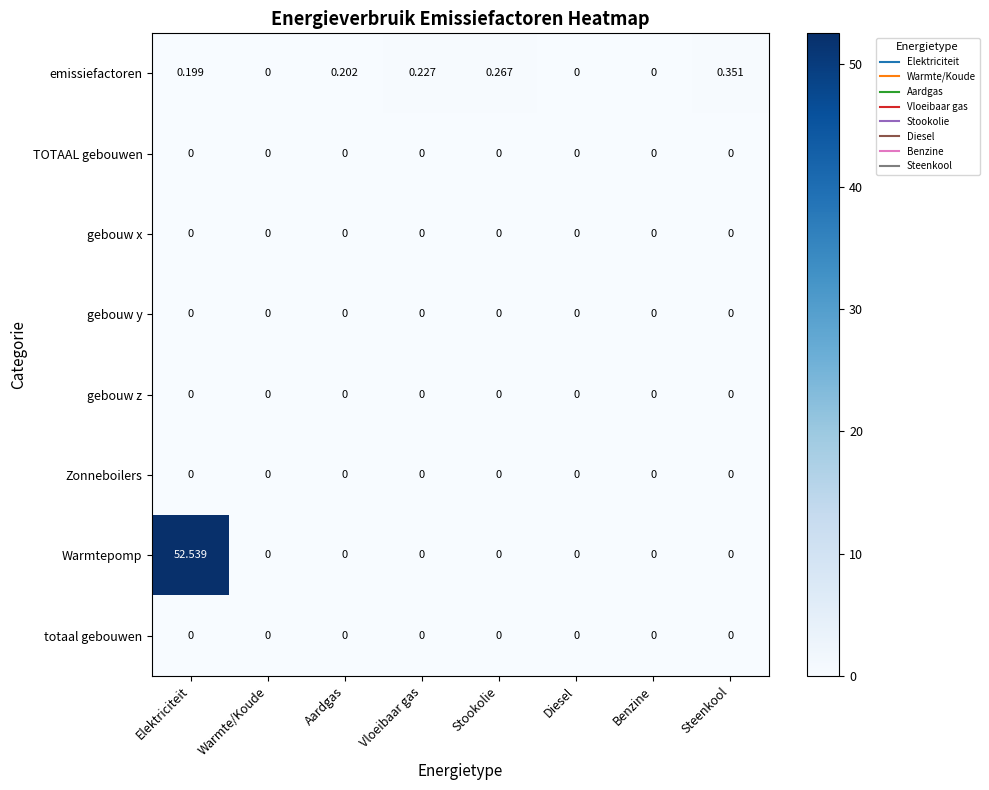

Which series has the largest total across all categories?

Warmtepomp